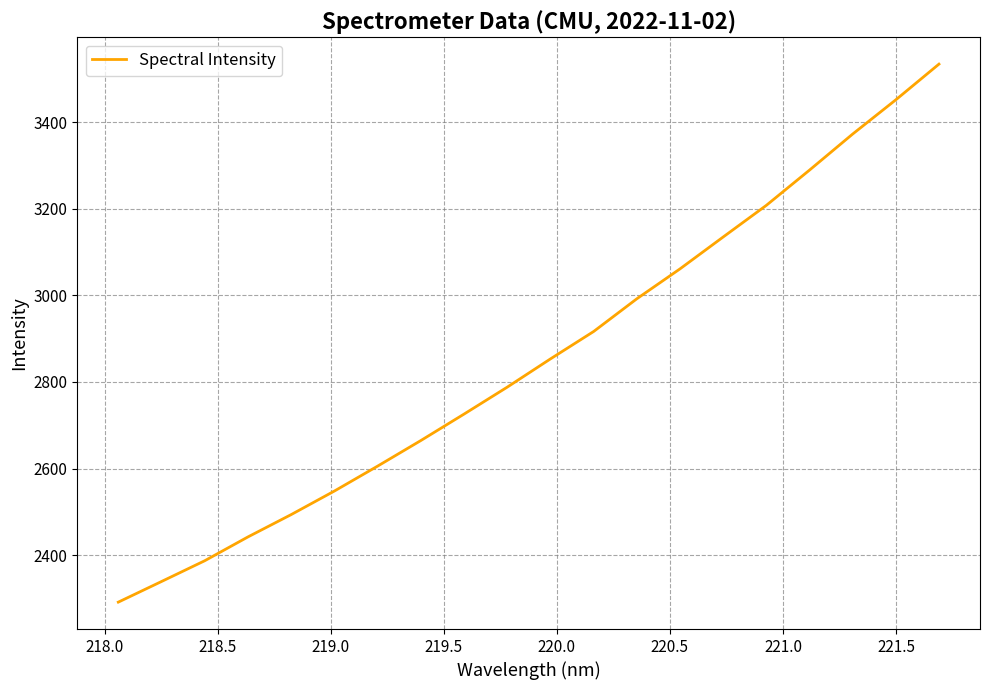

What is the minimum value shown in the chart?

2291.5